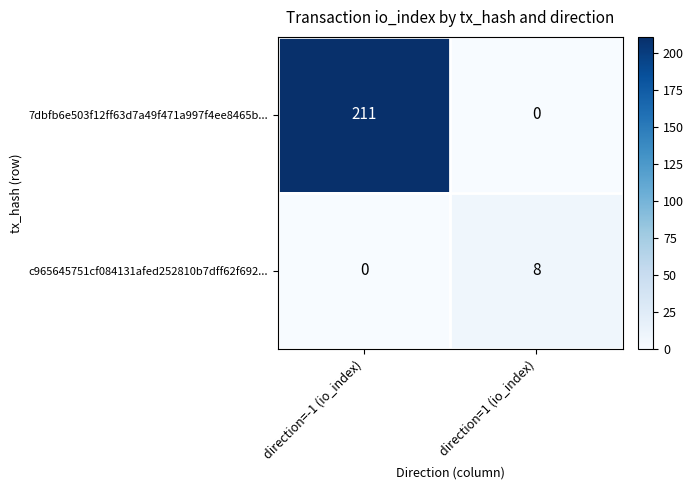

Count the number of categories in the chart.

2